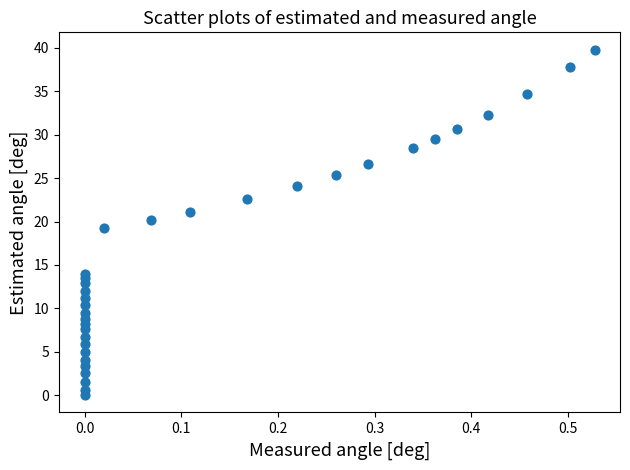

What is the range of Y values (max minus min)?

39.8